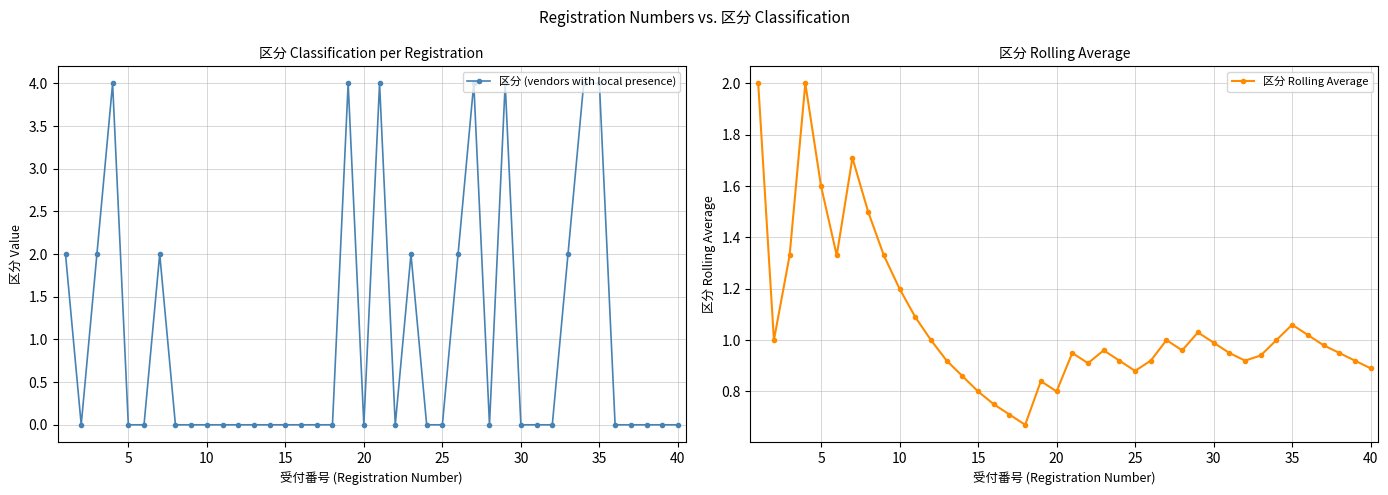

What is the difference between the maximum and minimum values in the 区分 Rolling Average series?

1.3